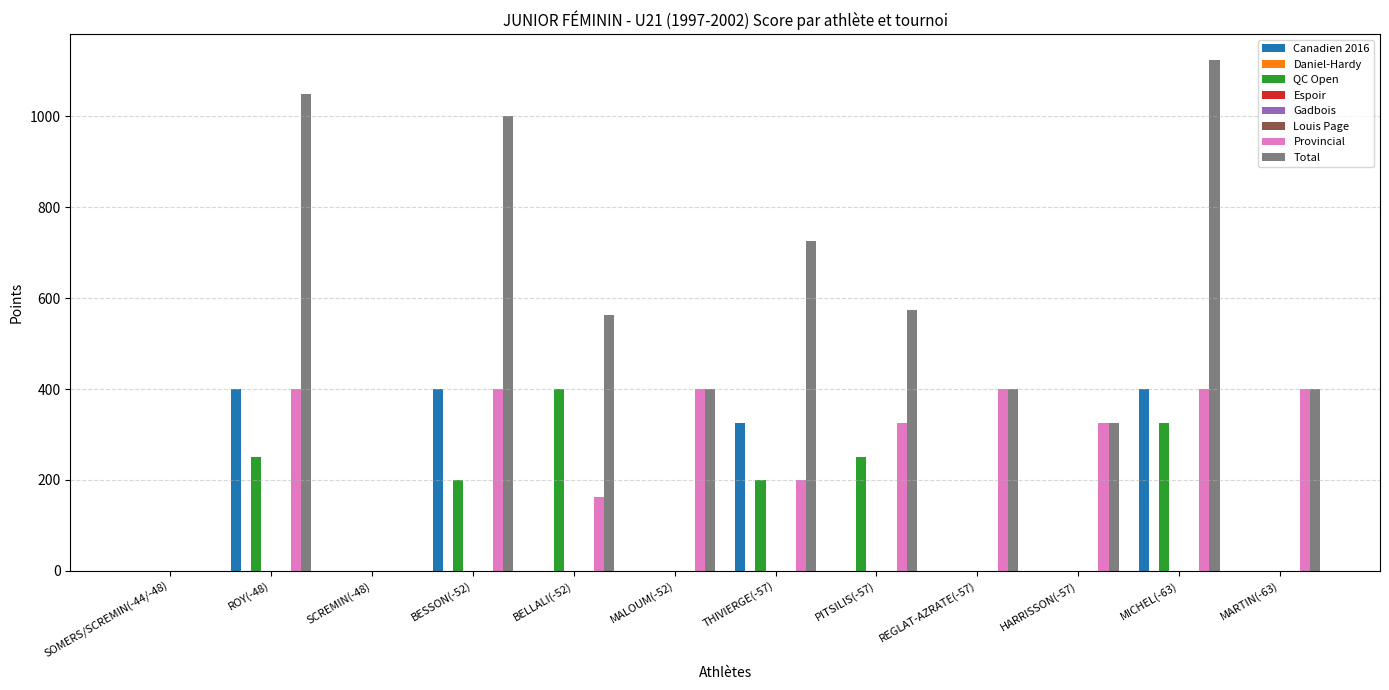

Which category has the lowest value in the Provincial series?

SOMERS/SCREMIN(-44/-48)